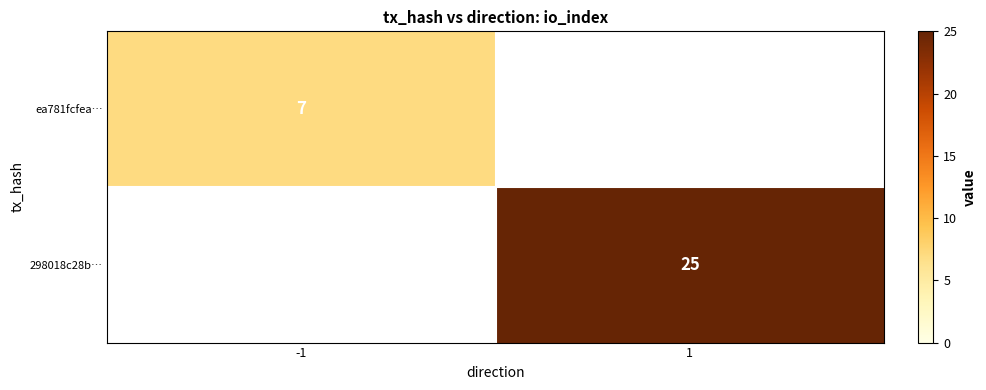

True or false: ea781fcfea… has a value of 10 at -1.

False